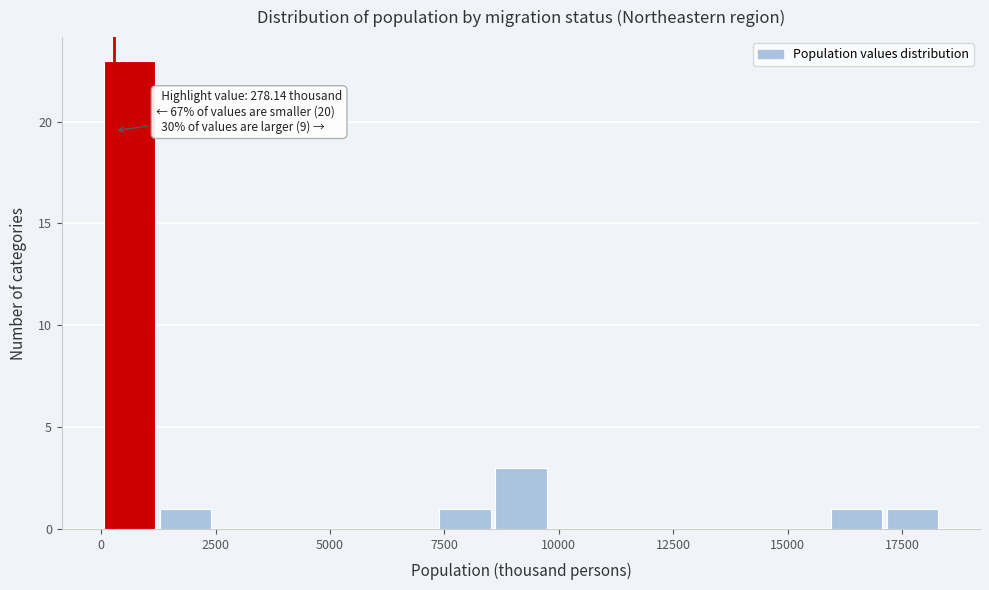

Read against the x-axis, roughly where is the centre of the tallest bar?

500